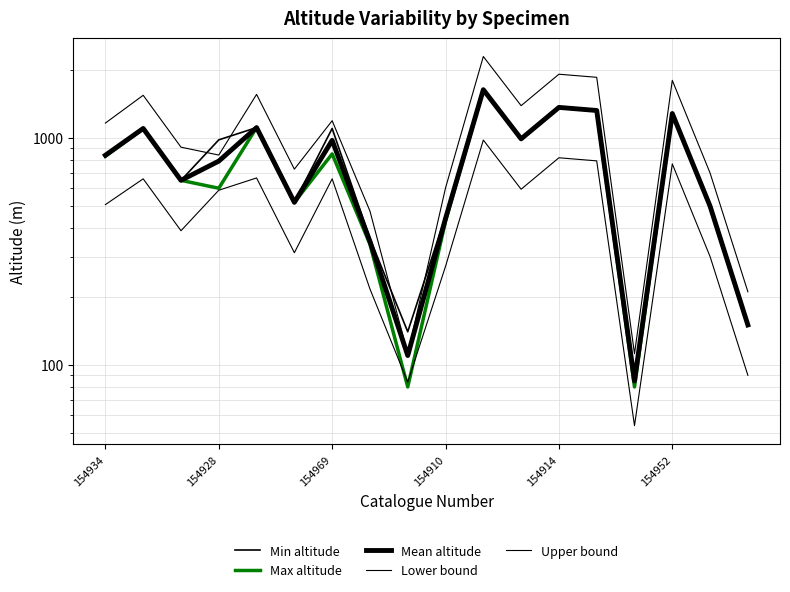

What is the total value across all series at 13?

6600.0